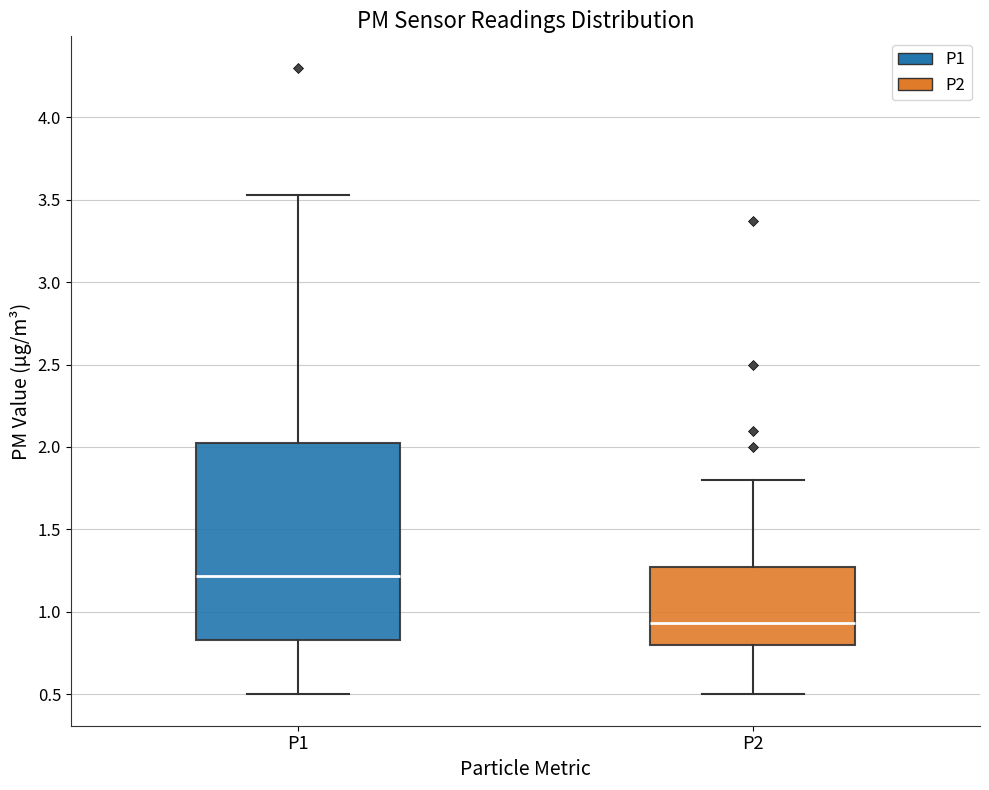

Comparing the boxes themselves (not the whiskers), which one is the tallest?

P1